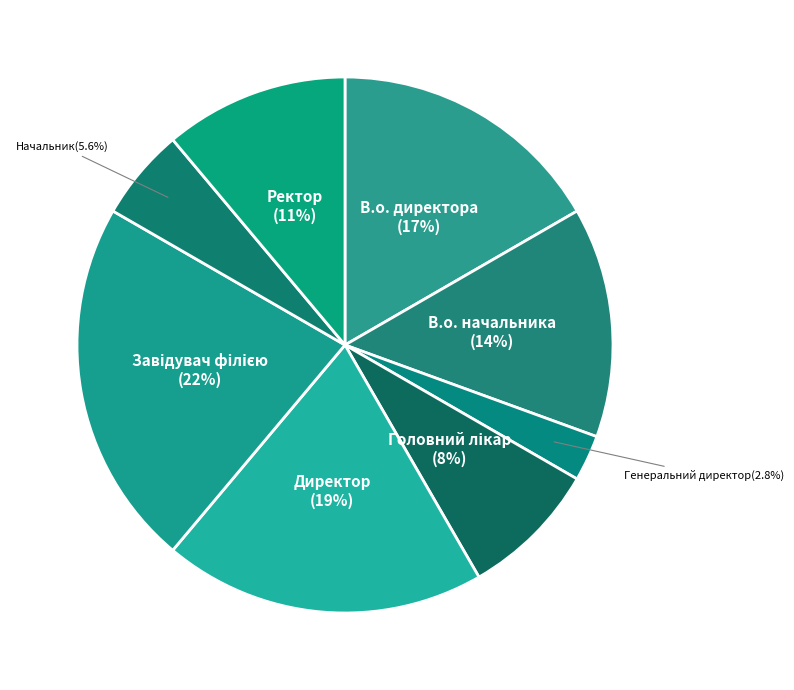

How many slices are in this pie chart?

8